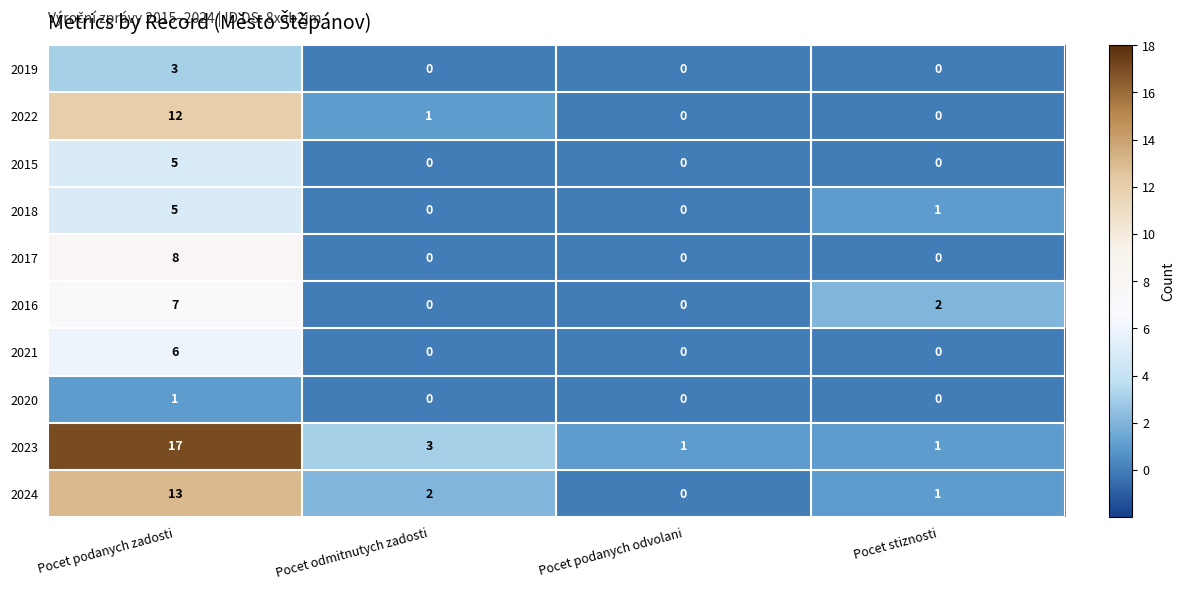

Where does the 2022 series first go above 1?

Pocet podanych zadosti